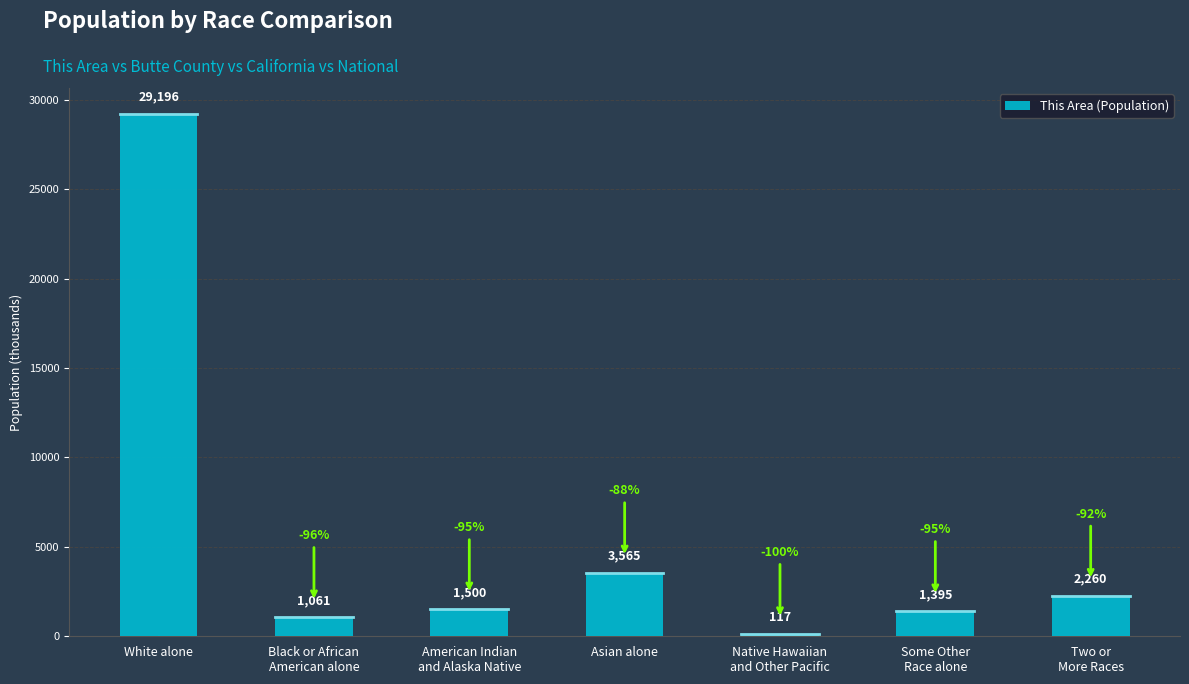

What is the greatest value displayed?

29196